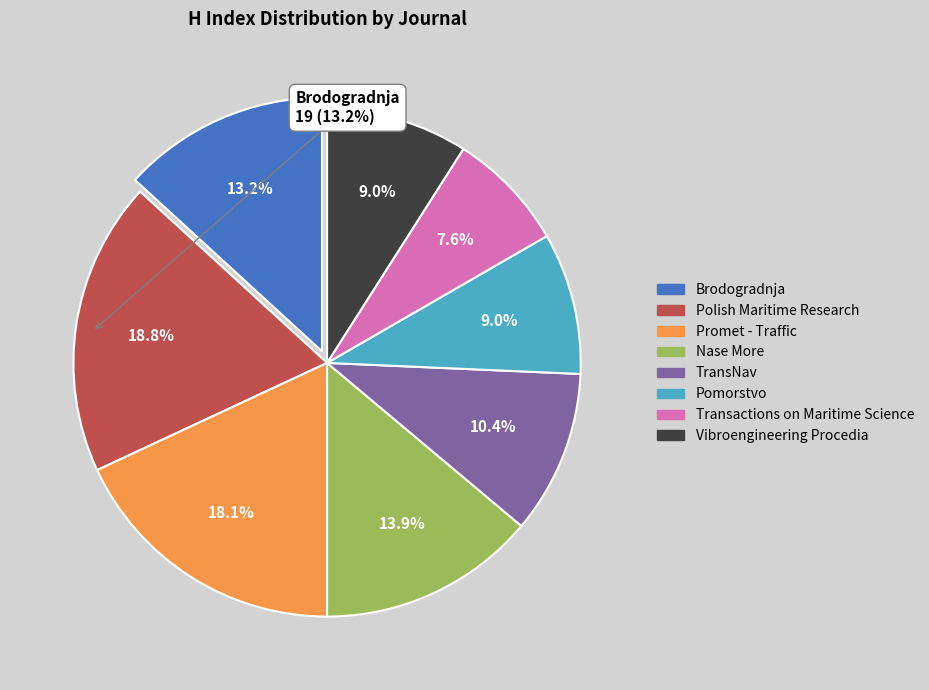

Combined, what portion of the pie is Brodogradnja and Nase More?

27.1%